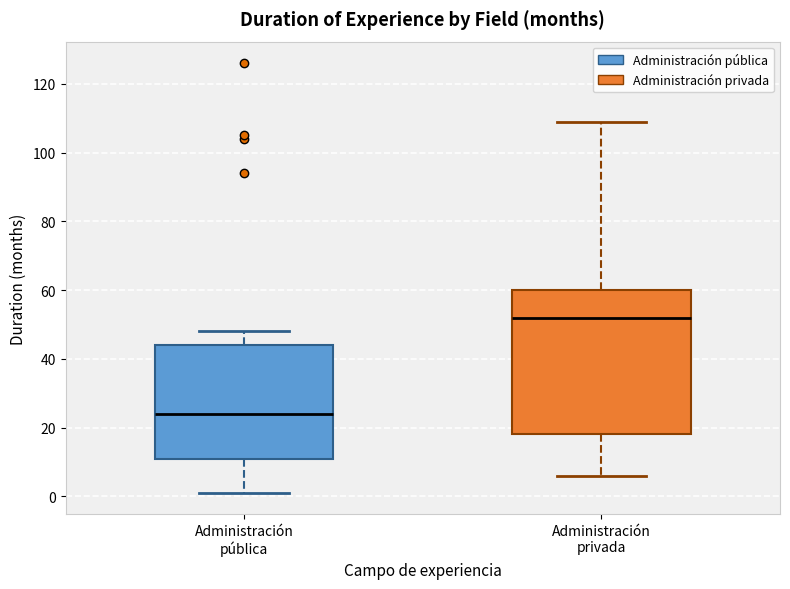

Reading left to right, transcribe this box plot: for each box, give where its median line is, the range the box spans, and where its two whiskers end, as read against the y-axis. The values are not printed on the chart, so give them approximately, as read against the axis.

Administración pública: median 24, box 12 to 44, whiskers 2 to 48
Administración privada: median 52, box 18 to 60, whiskers 6 to 110